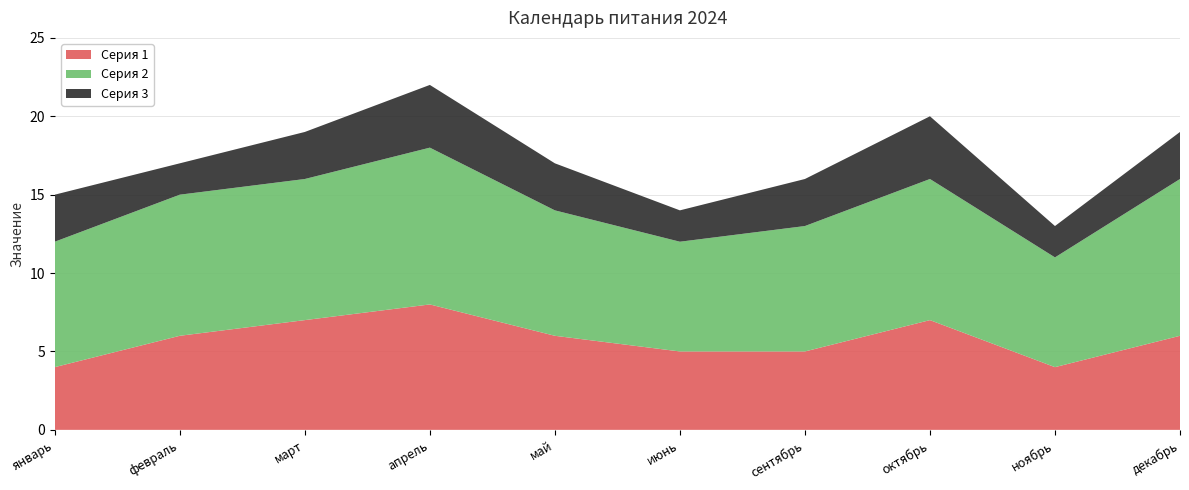

Reading left to right, what are all the values shown in this chart?

Серия 1: январь=4	февраль=6	март=7	апрель=8	май=6	июнь=5	сентябрь=5	октябрь=7	ноябрь=4	декабрь=6
Серия 2: январь=8	февраль=9	март=9	апрель=10	май=8	июнь=7	сентябрь=8	октябрь=9	ноябрь=7	декабрь=10
Серия 3: январь=3	февраль=2	март=3	апрель=4	май=3	июнь=2	сентябрь=3	октябрь=4	ноябрь=2	декабрь=3